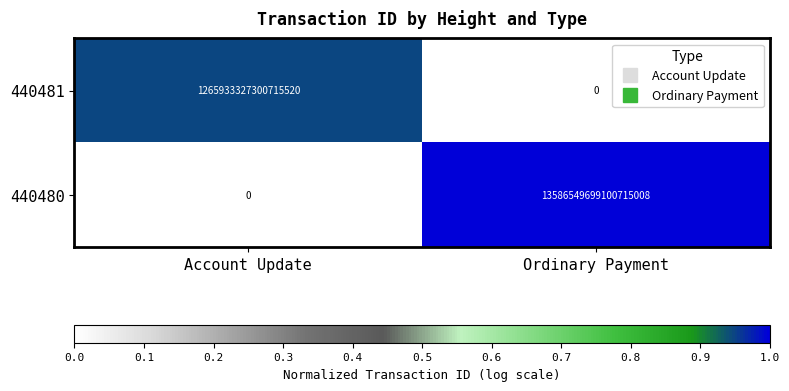

Which series has the largest range (max minus min)?

440480